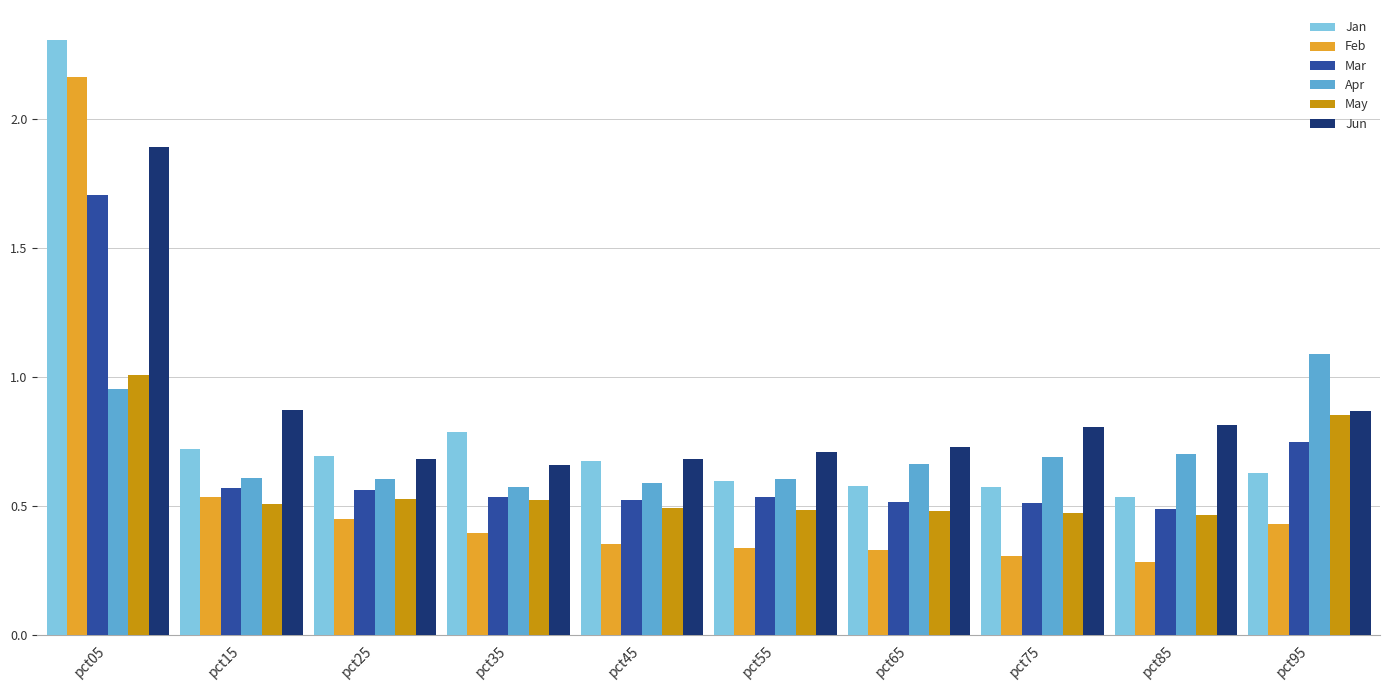

Which series has the widest spread of values?

Feb